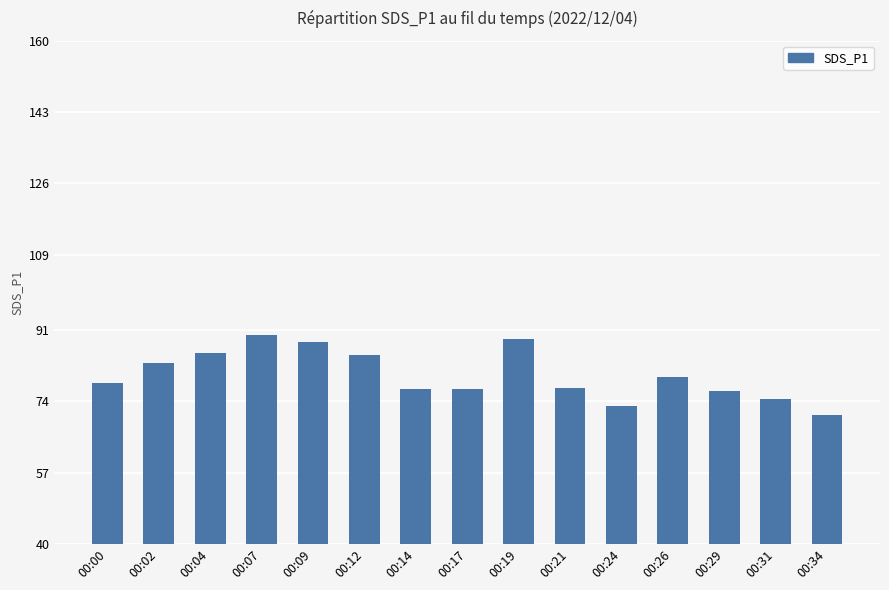

The value at 00:24 is 72.9. True or false?

True